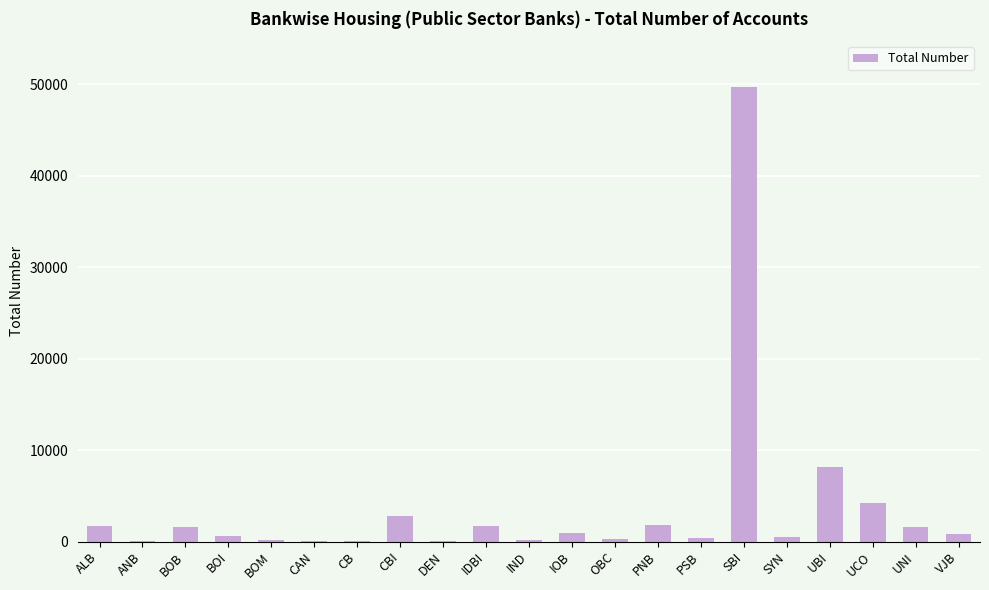

How many distinct data groups are displayed?

1